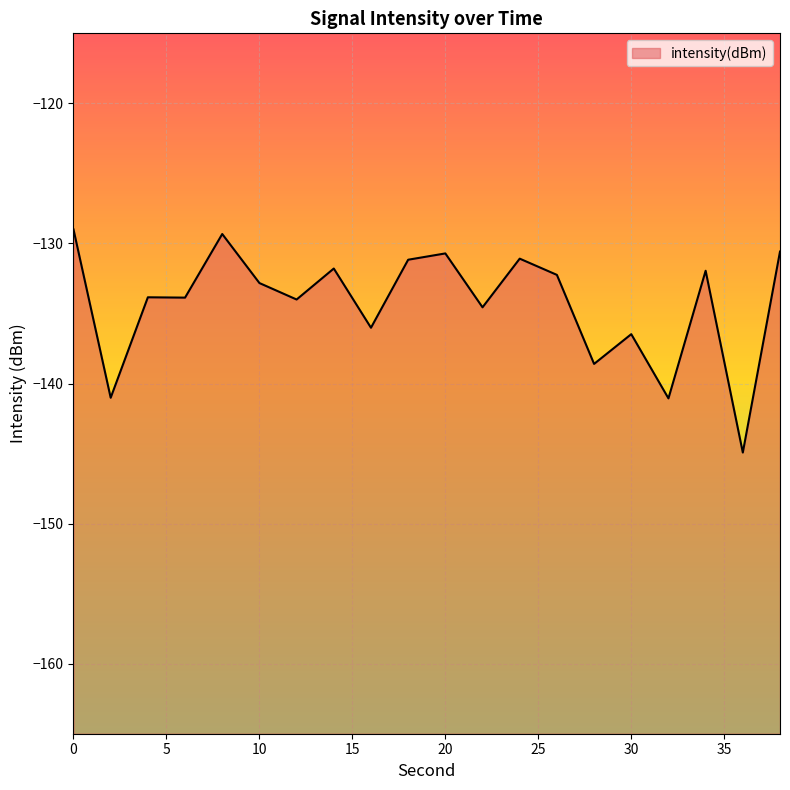

The chart shows a value of -26.8 at 14. True or false?

False